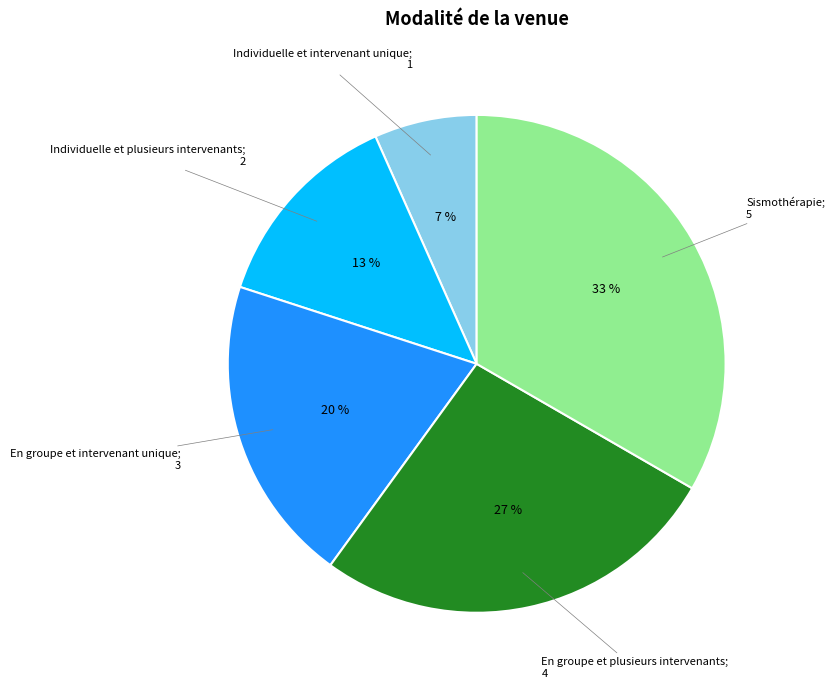

Is there any slice that represents more than half of the pie?

No